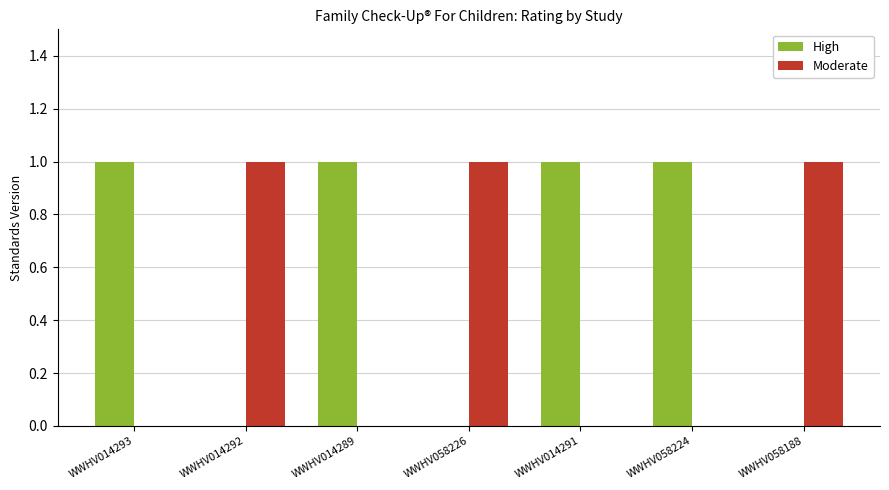

True or false: Moderate has a value of 0 at WWHV014289.

True